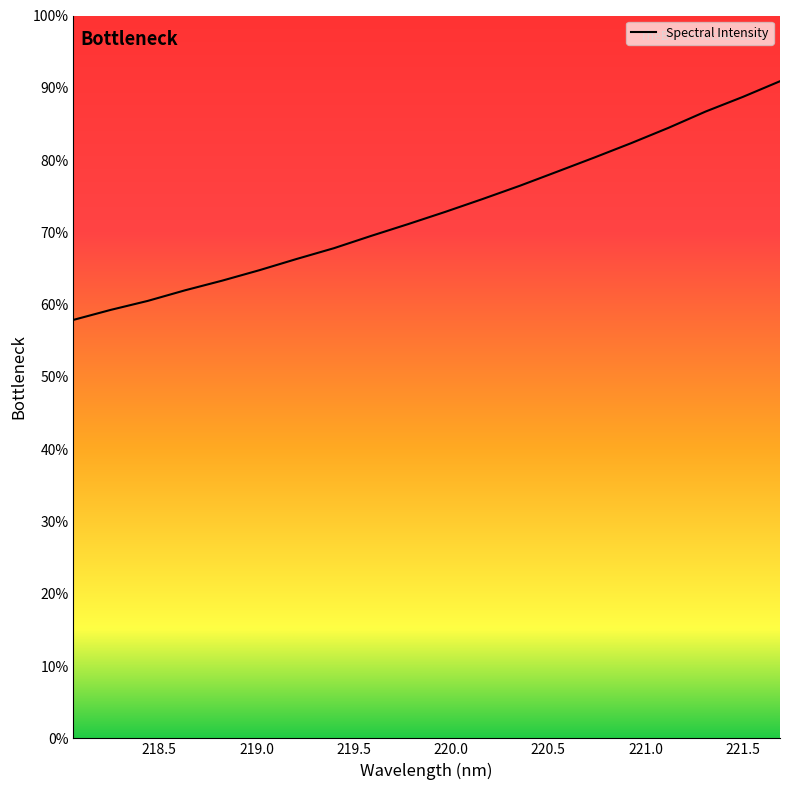

Is it true that the value at 220.1623 is 74.6?

True